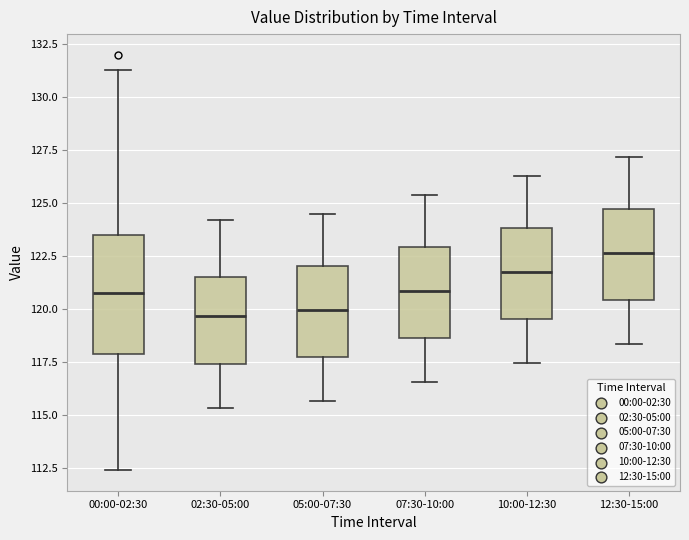

Reading left to right, read every box against the y-axis: the position of its median line, the range the box covers, and the ends of its whiskers. The values are not printed on the chart, so give them approximately, as read against the axis.

00:00-02:30: median 121.0, box 118.0 to 123.5, whiskers 112.5 to 131.5
02:30-05:00: median 119.5, box 117.5 to 121.5, whiskers 115.5 to 124.0
05:00-07:30: median 120.0, box 117.5 to 122.0, whiskers 115.5 to 124.5
07:30-10:00: median 121.0, box 118.5 to 123.0, whiskers 116.5 to 125.5
10:00-12:30: median 122.0, box 119.5 to 124.0, whiskers 117.5 to 126.5
12:30-15:00: median 122.5, box 120.5 to 125.0, whiskers 118.5 to 127.0